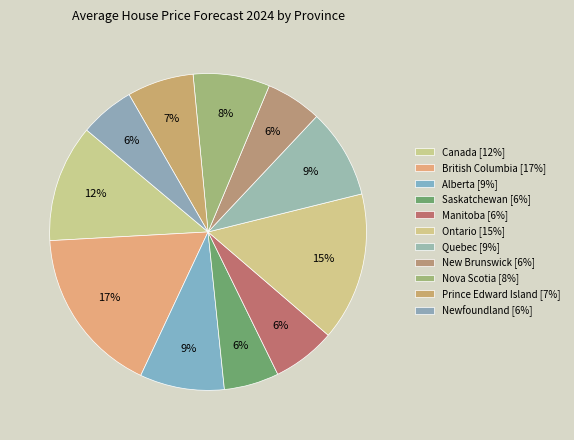

Count the number of slices in the pie.

11